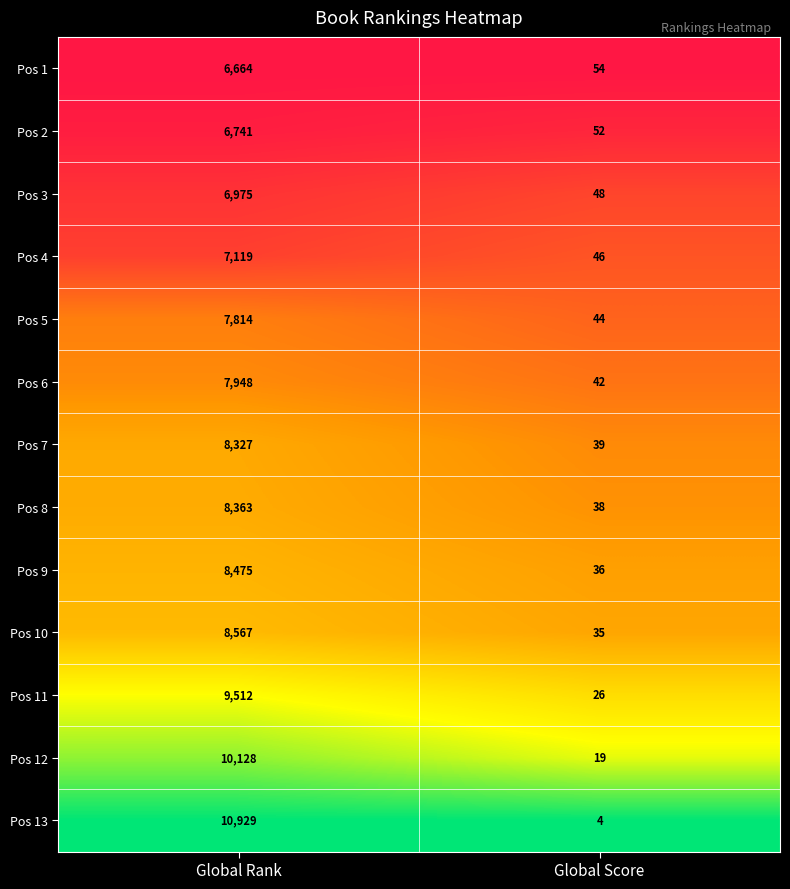

List the labels in order of Pos 12 value, smallest first.

Global Score, Global Rank